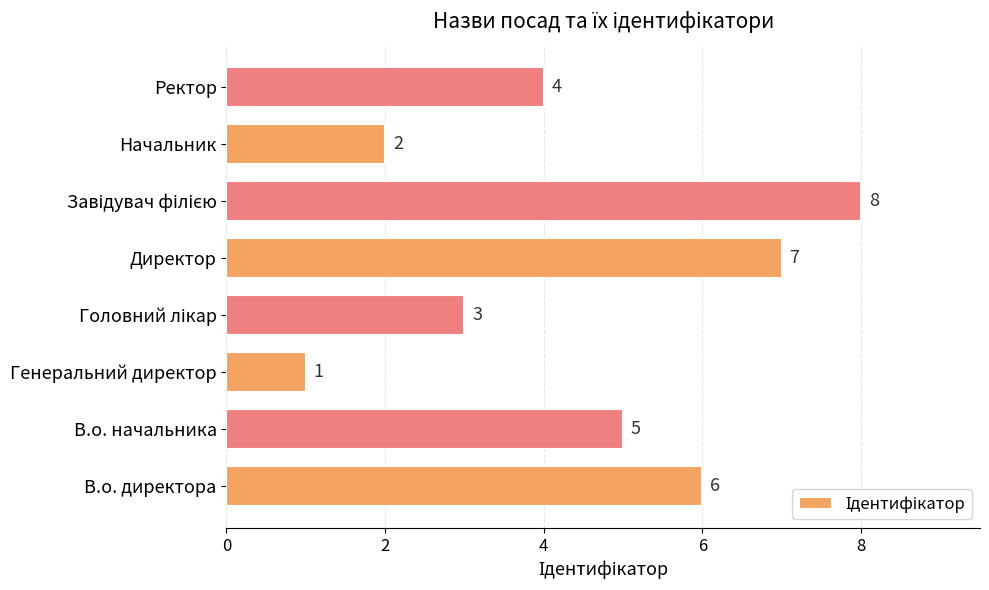

Approximately how many times larger is the value at Начальник compared to Директор?

0.3